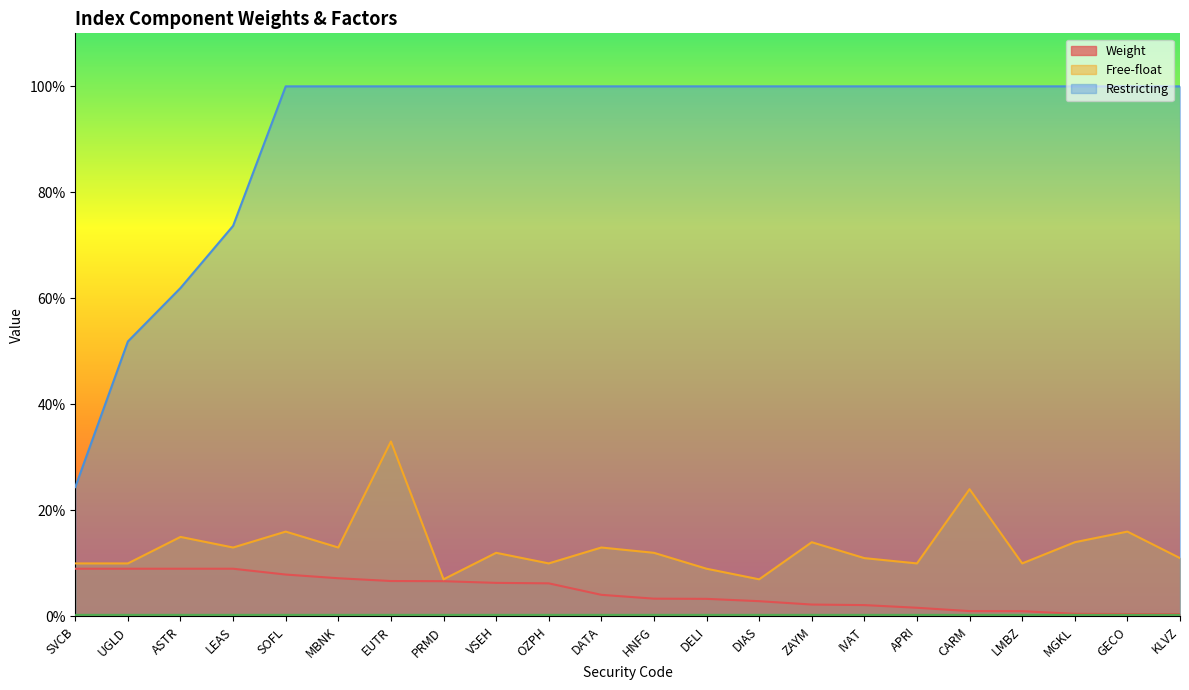

What are all the series names shown in the legend?

Weight, Free-float, Restricting